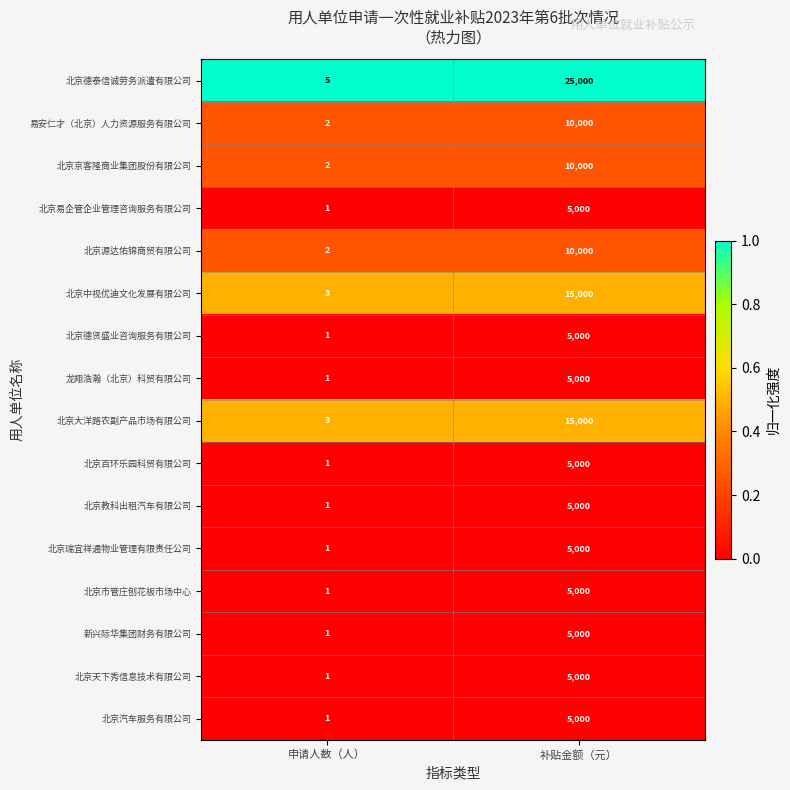

Which series has the largest total across all categories?

北京德泰信诚劳务派遣有限公司